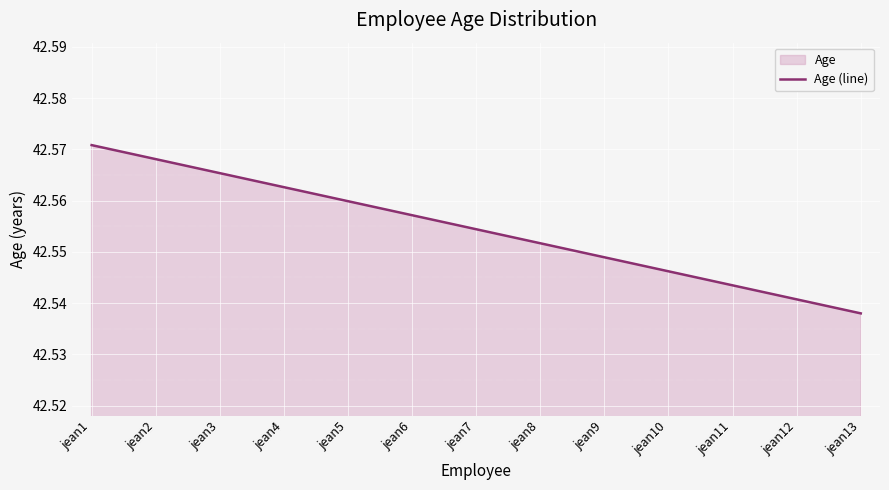

Which category has the highest value across all series?

jean1